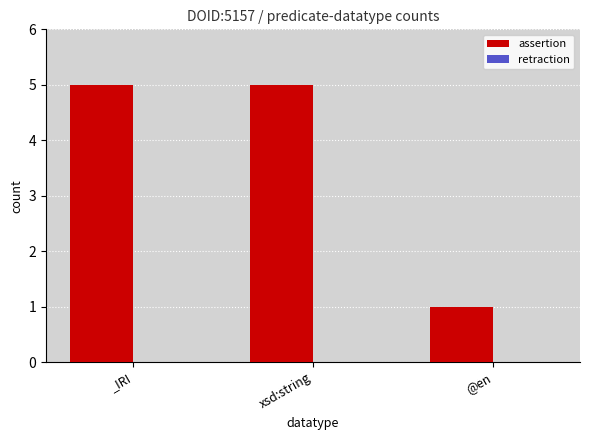

What is the value of the 3rd bar from the left?

1